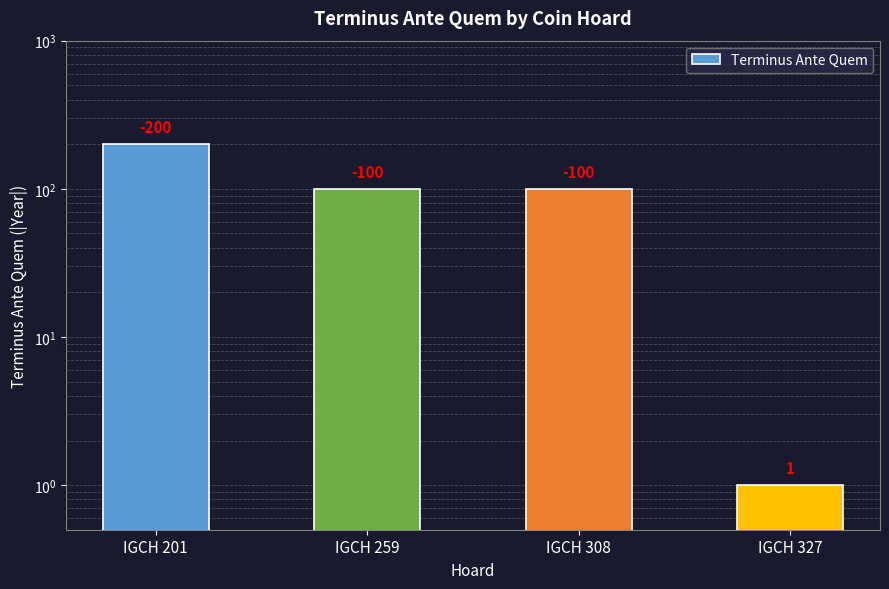

Reading left to right, extract all data points from this chart.

IGCH 201=200	IGCH 259=100	IGCH 308=100	IGCH 327=1